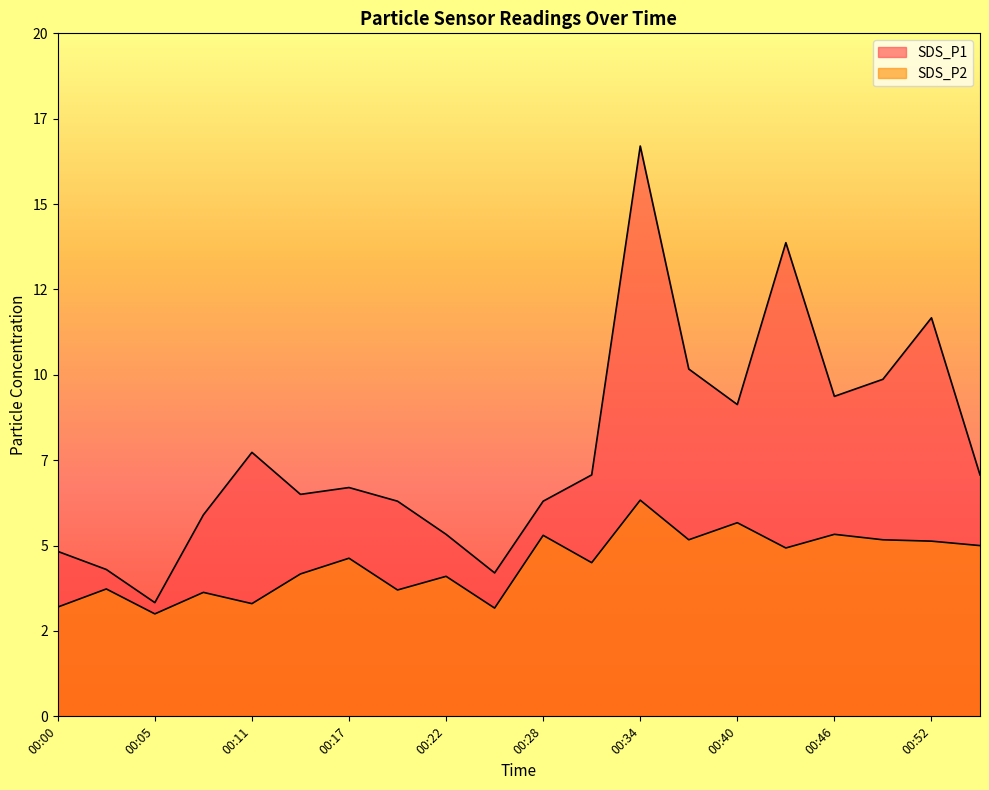

What are all the series names shown in the legend?

SDS_P1, SDS_P2